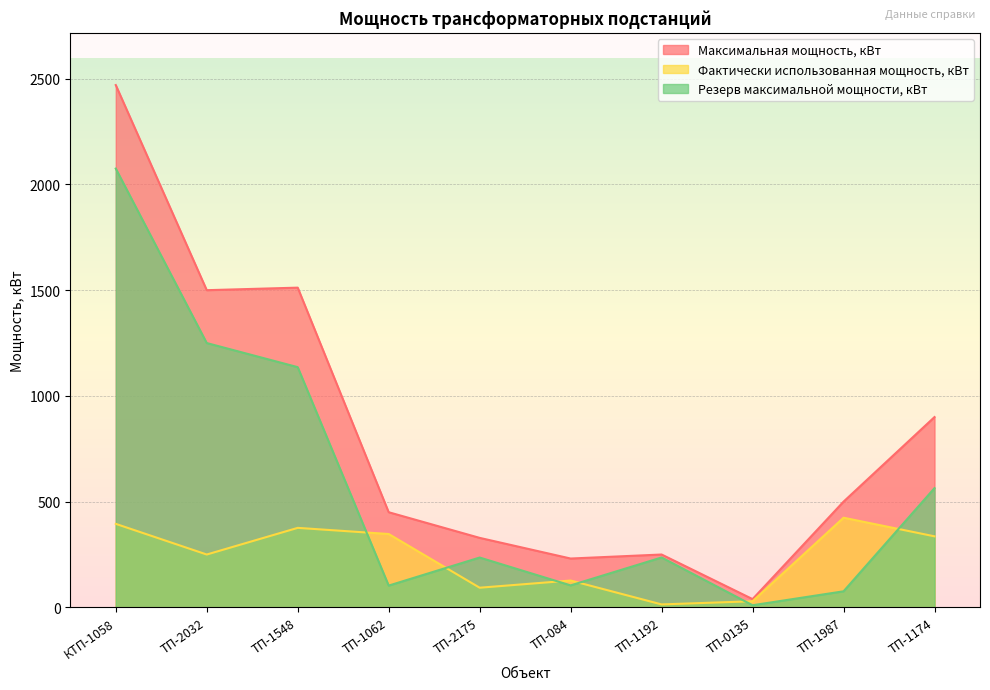

Reading left to right, transcribe all the data shown in this chart.

Максимальная мощность, кВт: КТП-1058=2470.0	ТП-2032=1500.0	ТП-1548=1512.0	ТП-1062=450.0	ТП-2175=328.7	ТП-084=231.0	ТП-1192=250.0	ТП-0135=39.1	ТП-1987=500.0	ТП-1174=900.0
Фактически использованная мощность, кВт: КТП-1058=395.0	ТП-2032=250.0	ТП-1548=376.0	ТП-1062=347.0	ТП-2175=93.0	ТП-084=127.0	ТП-1192=14.0	ТП-0135=29.0	ТП-1987=424.0	ТП-1174=336.0
Резерв максимальной мощности, кВт: КТП-1058=2075.0	ТП-2032=1250.0	ТП-1548=1136.0	ТП-1062=103.0	ТП-2175=235.7	ТП-084=104.0	ТП-1192=236.0	ТП-0135=10.1	ТП-1987=76.0	ТП-1174=564.0